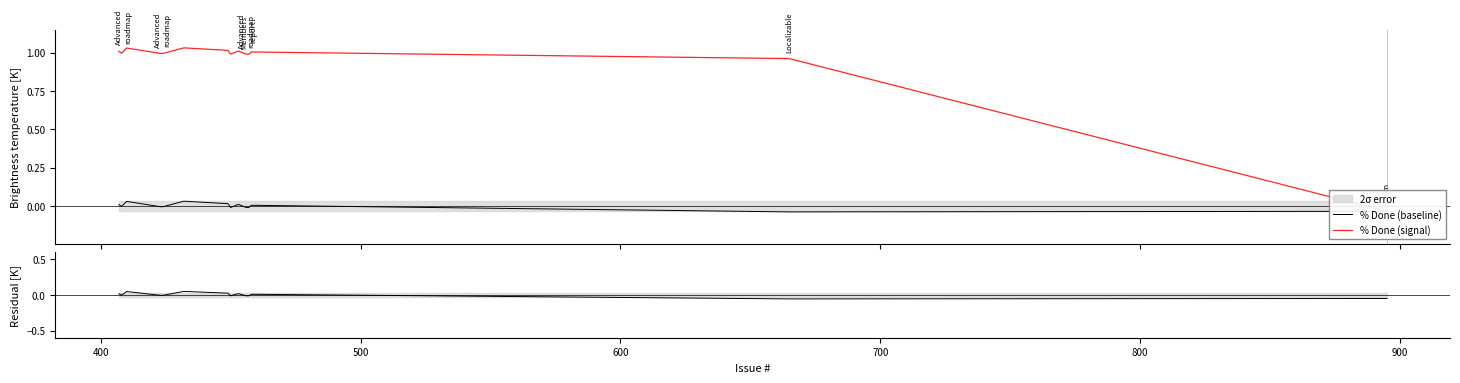

Which series has the largest total across all categories?

% Done (signal)